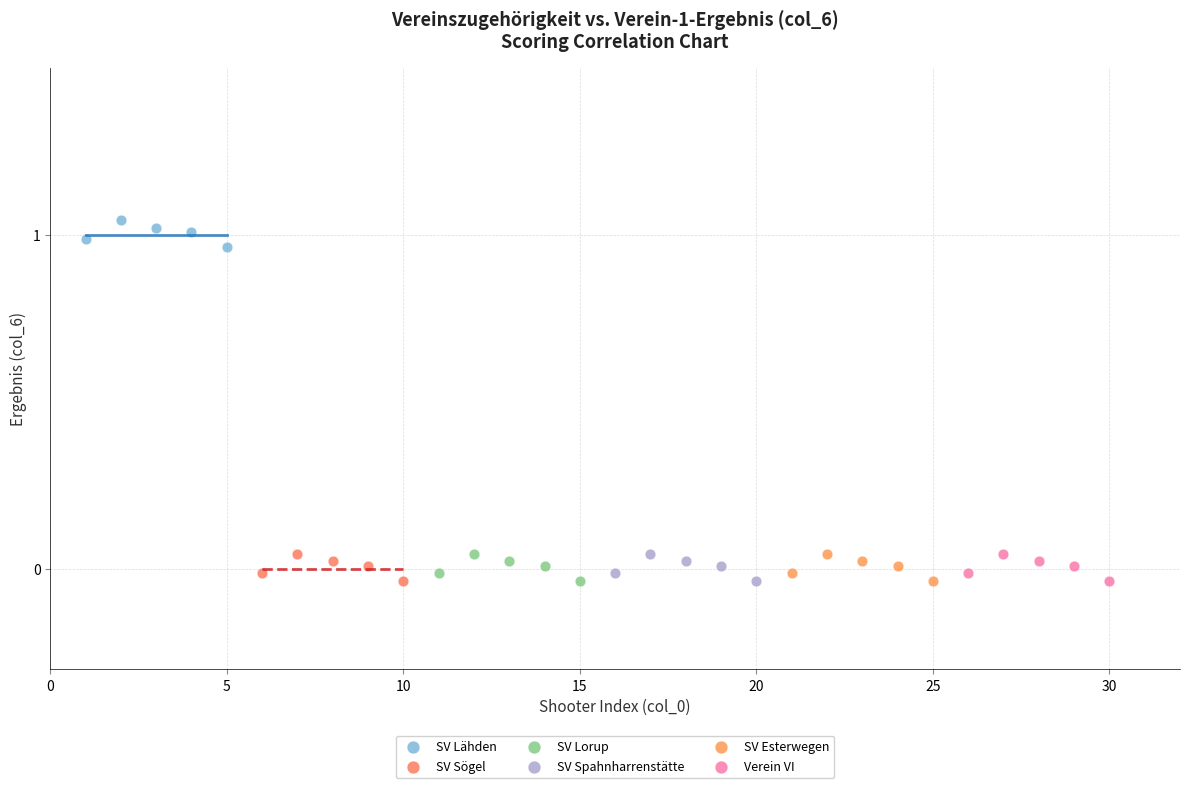

Which series reaches the maximum Y coordinate?

SV Lähden